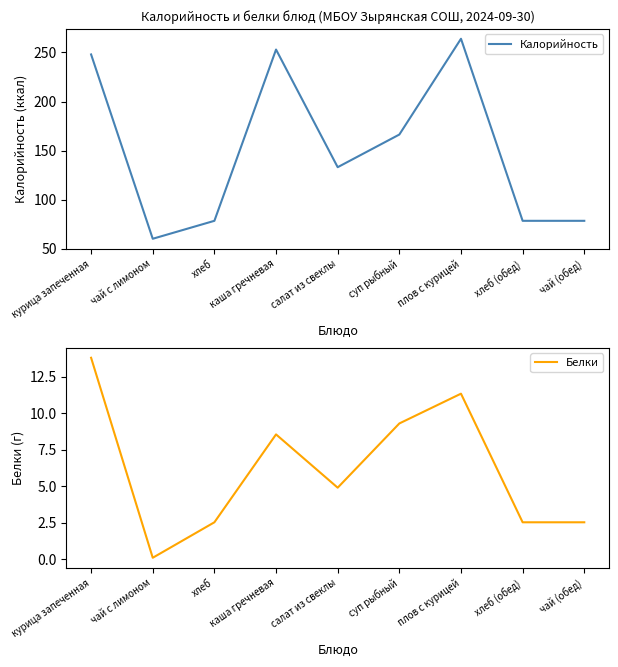

Reading right to left, list all the values displayed in this chart.

Калорийность: чай (обед)=78.3	хлеб (обед)=78.3	плов с курицей=264.0	суп рыбный=166.3	салат из свеклы=133.0	каша гречневая=253.0	хлеб=78.3	чай с лимоном=60.0	курица запеченная=248.0
Белки: чай (обед)=2.5	хлеб (обед)=2.5	плов с курицей=11.3	суп рыбный=9.3	салат из свеклы=4.9	каша гречневая=8.6	хлеб=2.5	чай с лимоном=0.1	курица запеченная=13.8